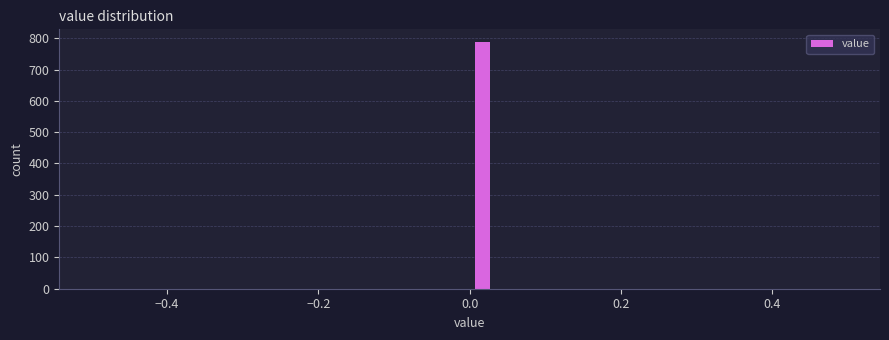

Read against the x-axis, roughly where is the centre of the tallest bar?

0.02